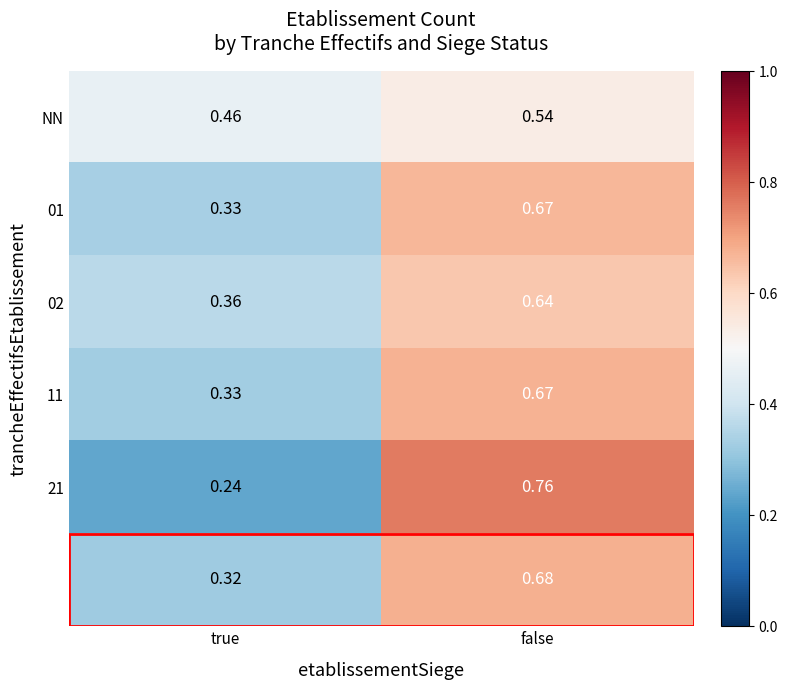

At which category is the sum across all series the highest?

false